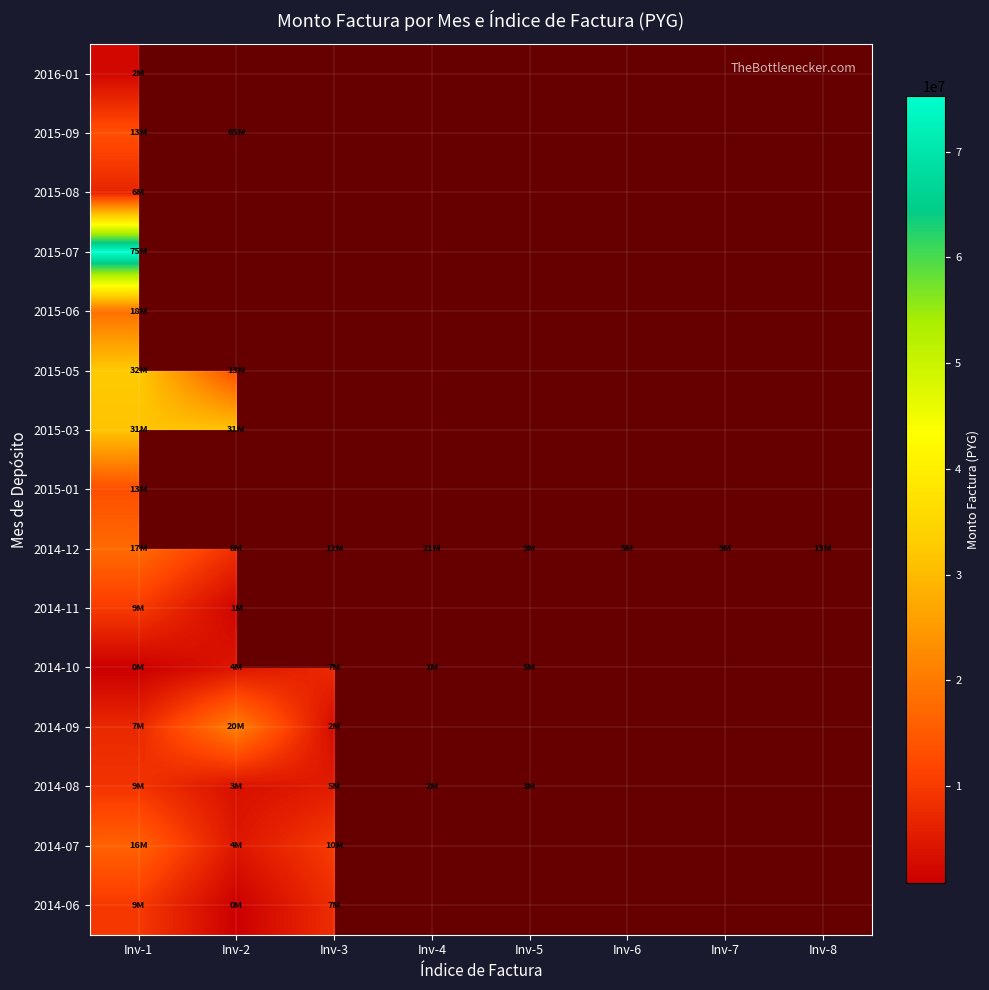

Rank the series by their maximum value, from lowest to highest.

2016-01, 2015-08, 2014-10, 2014-08, 2014-06, 2014-11, 2015-01, 2014-07, 2015-06, 2014-09, 2014-12, 2015-03, 2015-05, 2015-09, 2015-07